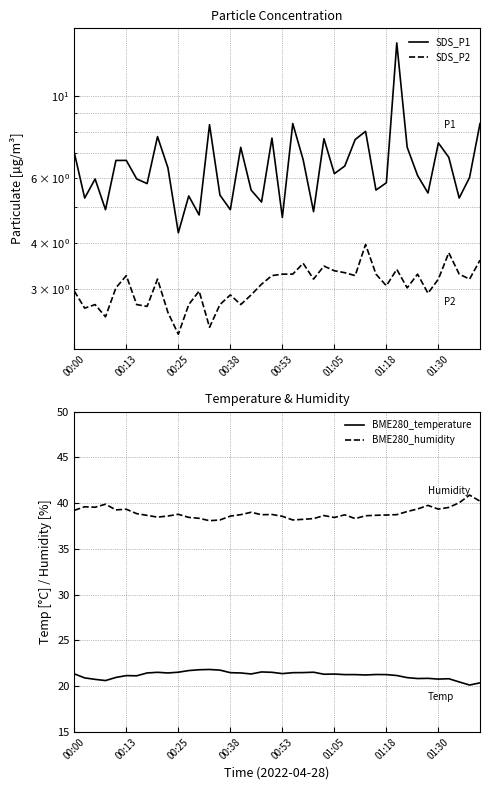

Which series has the largest total across all categories?

BME280_humidity